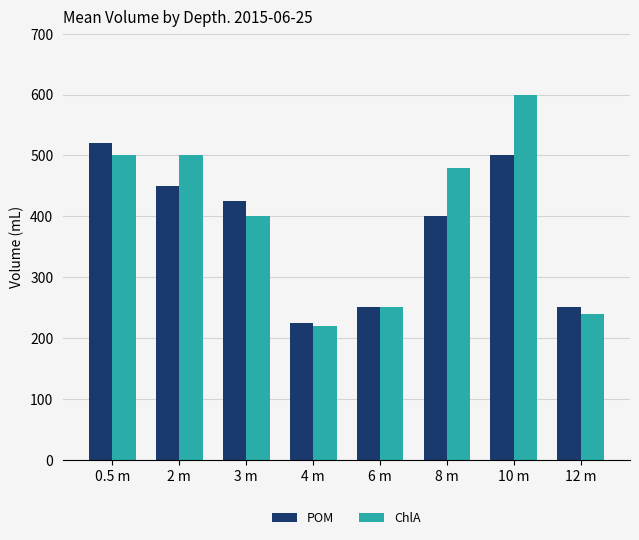

At which category is the sum across all series the highest?

10 m